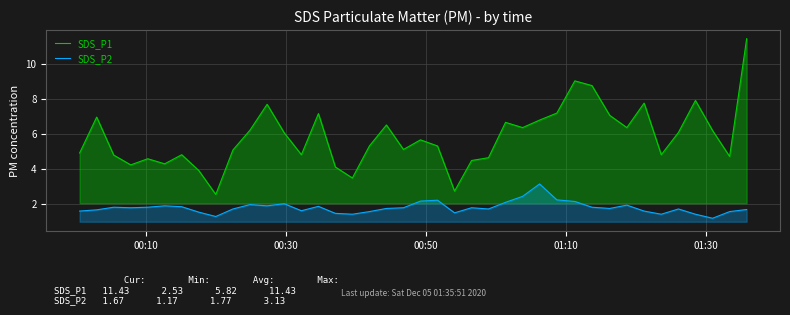

What is the maximum value for SDS_P1?

11.4